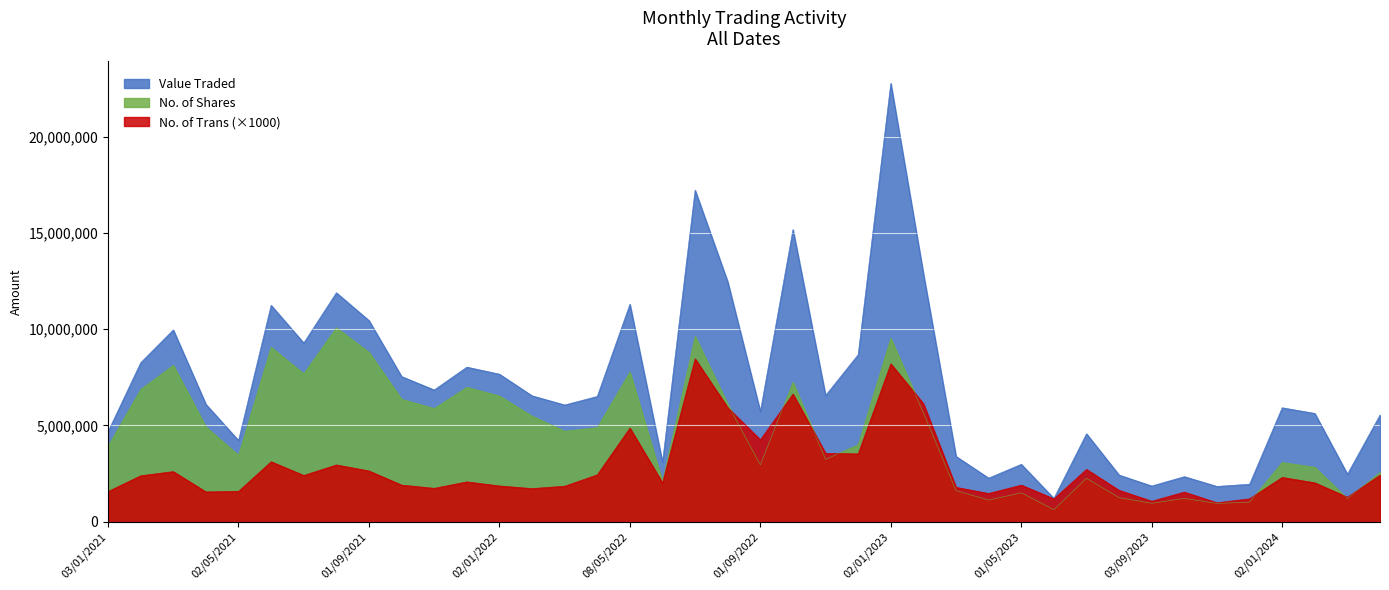

What is the smallest value displayed?

622689